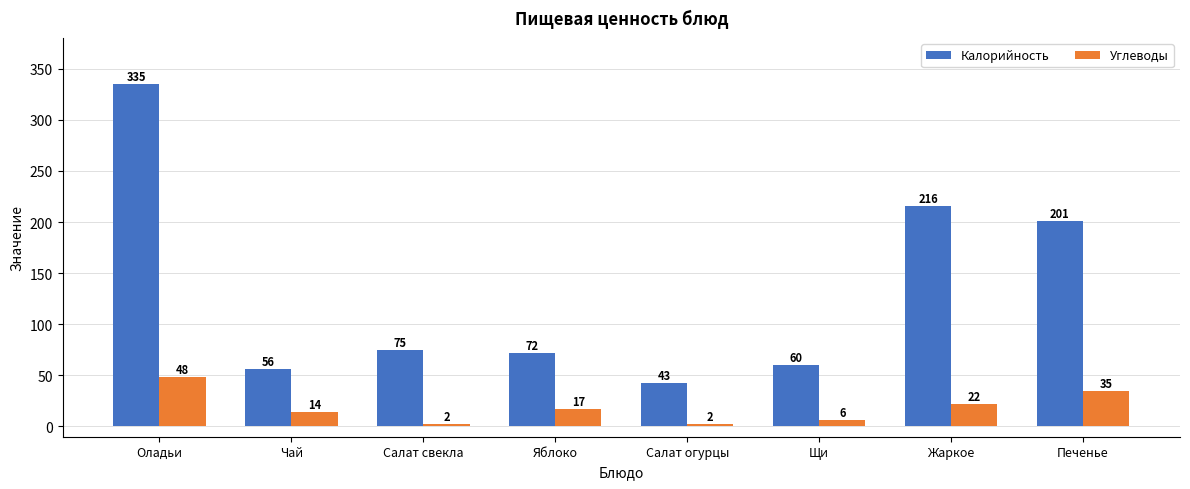

Rank the series at Чай from highest to lowest value.

Калорийность, Углеводы